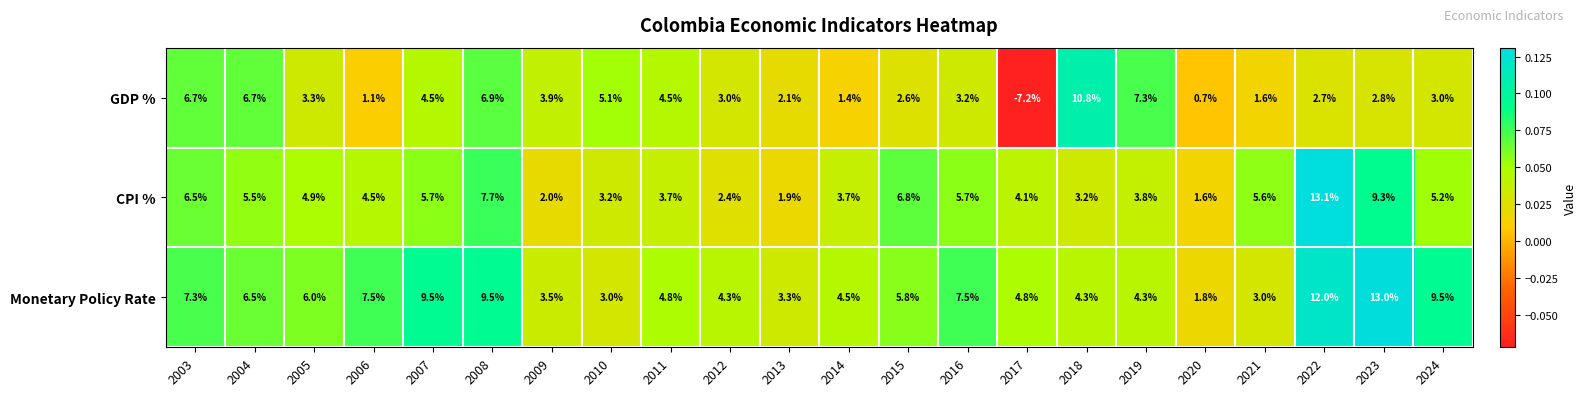

What is the total value across all series at 2003?

20.5